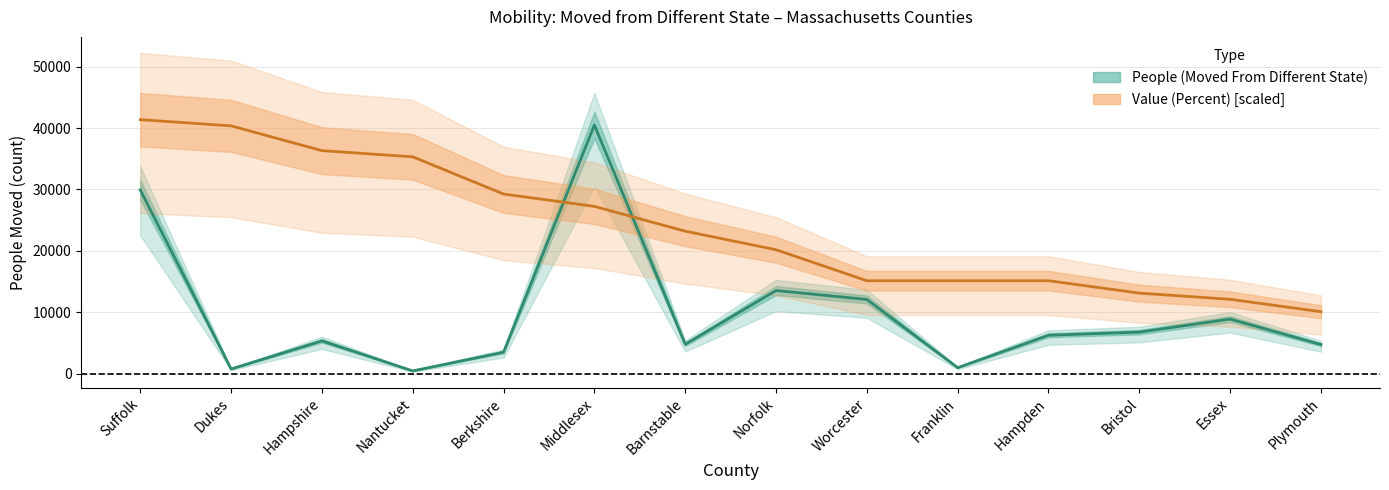

Where does the Value (Percent) [scaled] series first go above 23211?

Suffolk